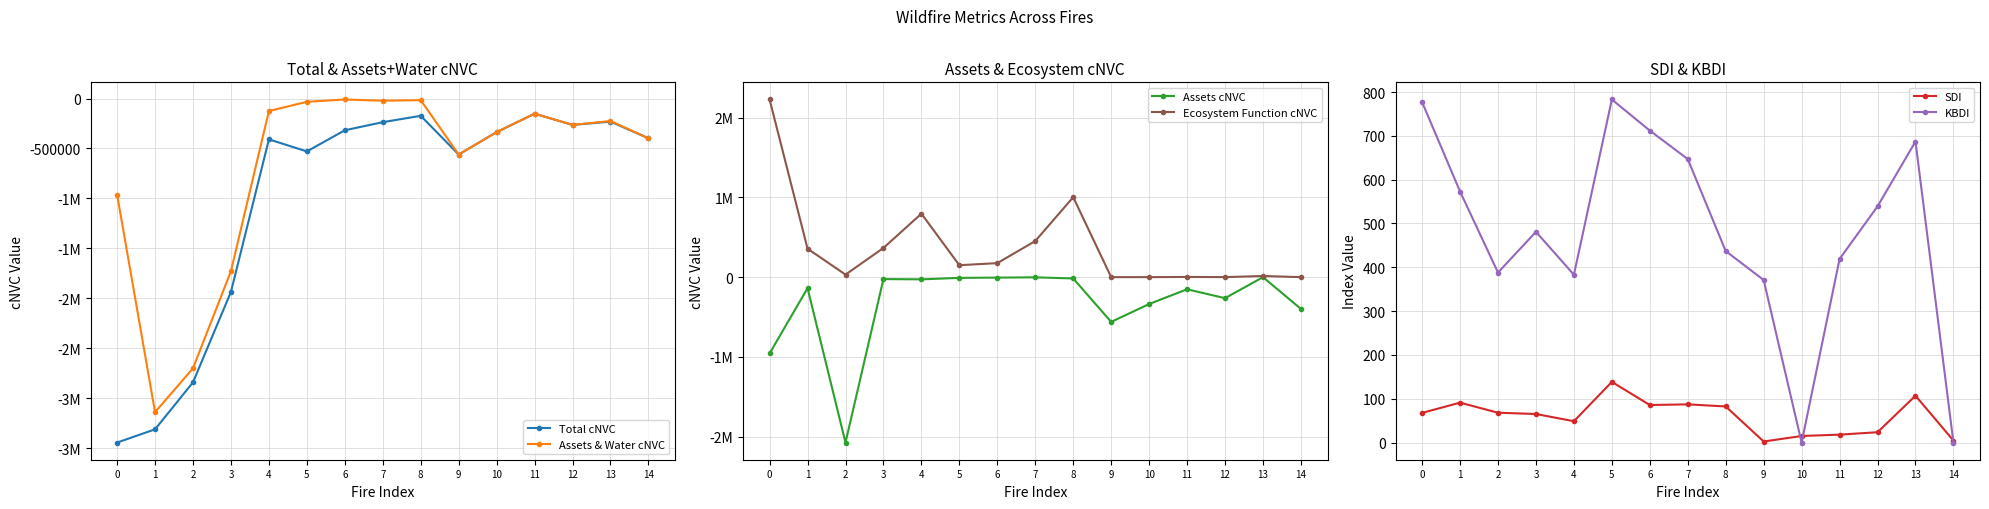

True or false: Total cNVC and KBDI cross at least once.

False